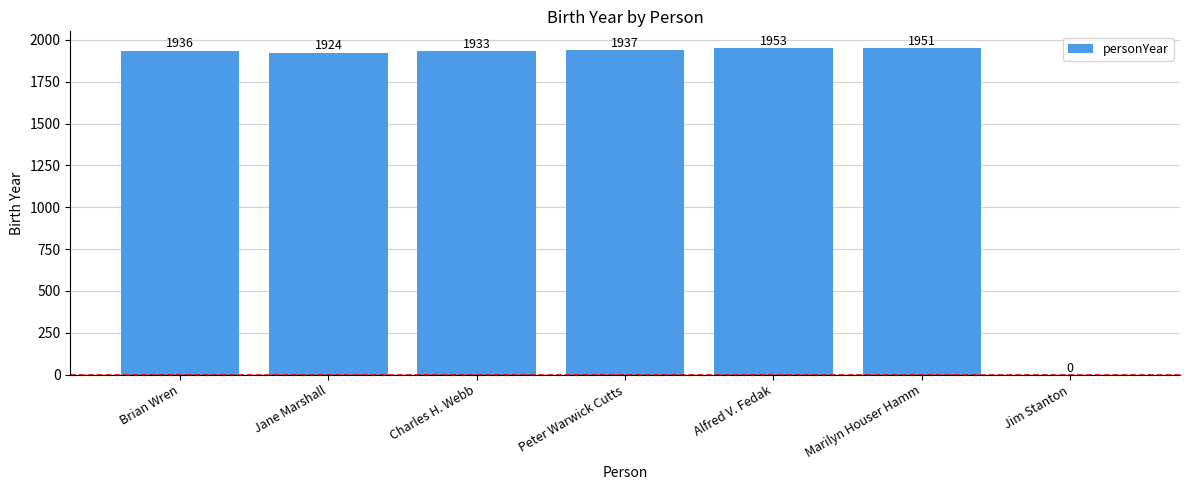

Reading left to right, what are all the values shown in this chart?

1936	1924	1933	1937	1953	1951	0